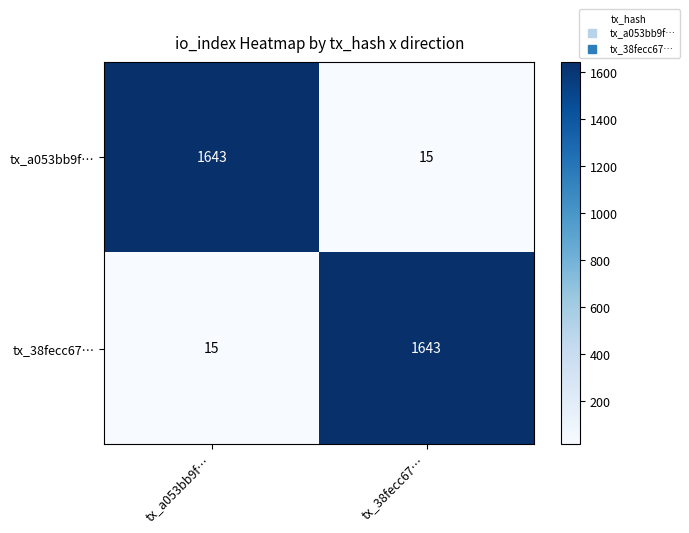

What is the difference between the highest and lowest values at tx_38fecc67…?

1628